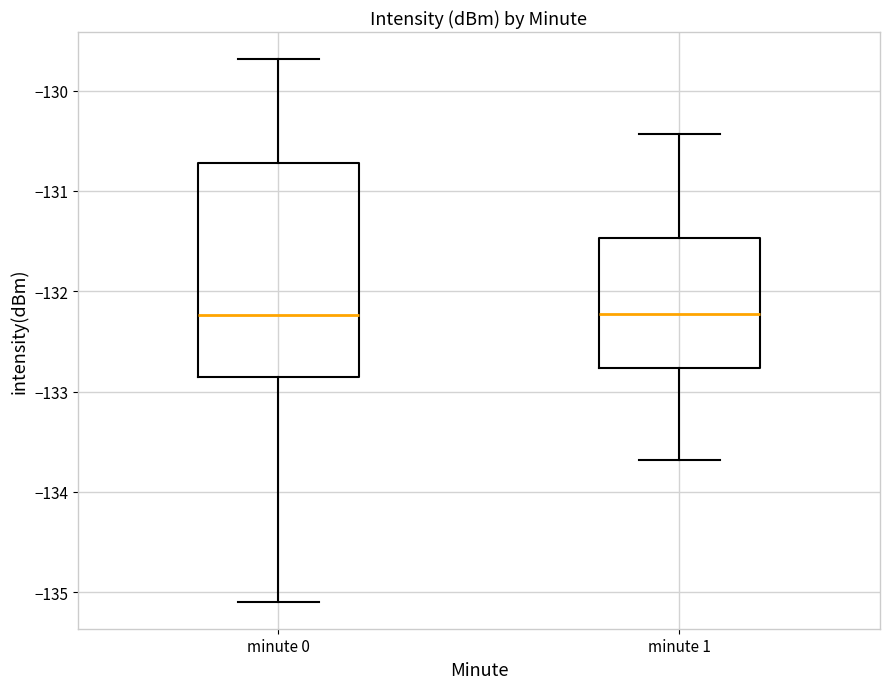

Reading left to right, transcribe this box plot: for each box, give where its median line is, the range the box spans, and where its two whiskers end, as read against the y-axis. The values are not printed on the chart, so give them approximately, as read against the axis.

minute 0: median -132.2, box -132.9 to -130.7, whiskers -135.1 to -129.7
minute 1: median -132.2, box -132.8 to -131.5, whiskers -133.7 to -130.4